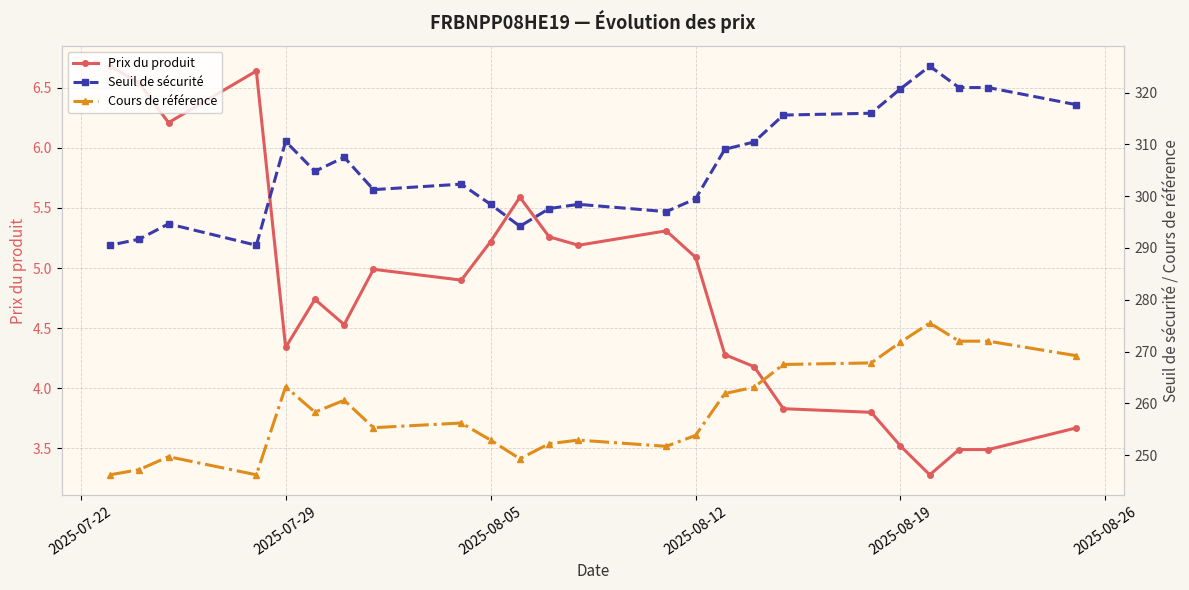

What is the lowest value of the Prix du produit series?

3.3